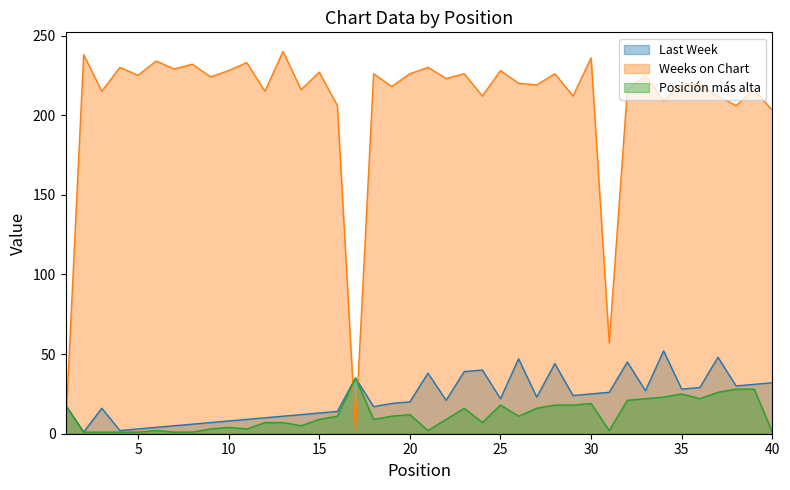

What is the value of the Posición más alta point at the 4th from the left?

1